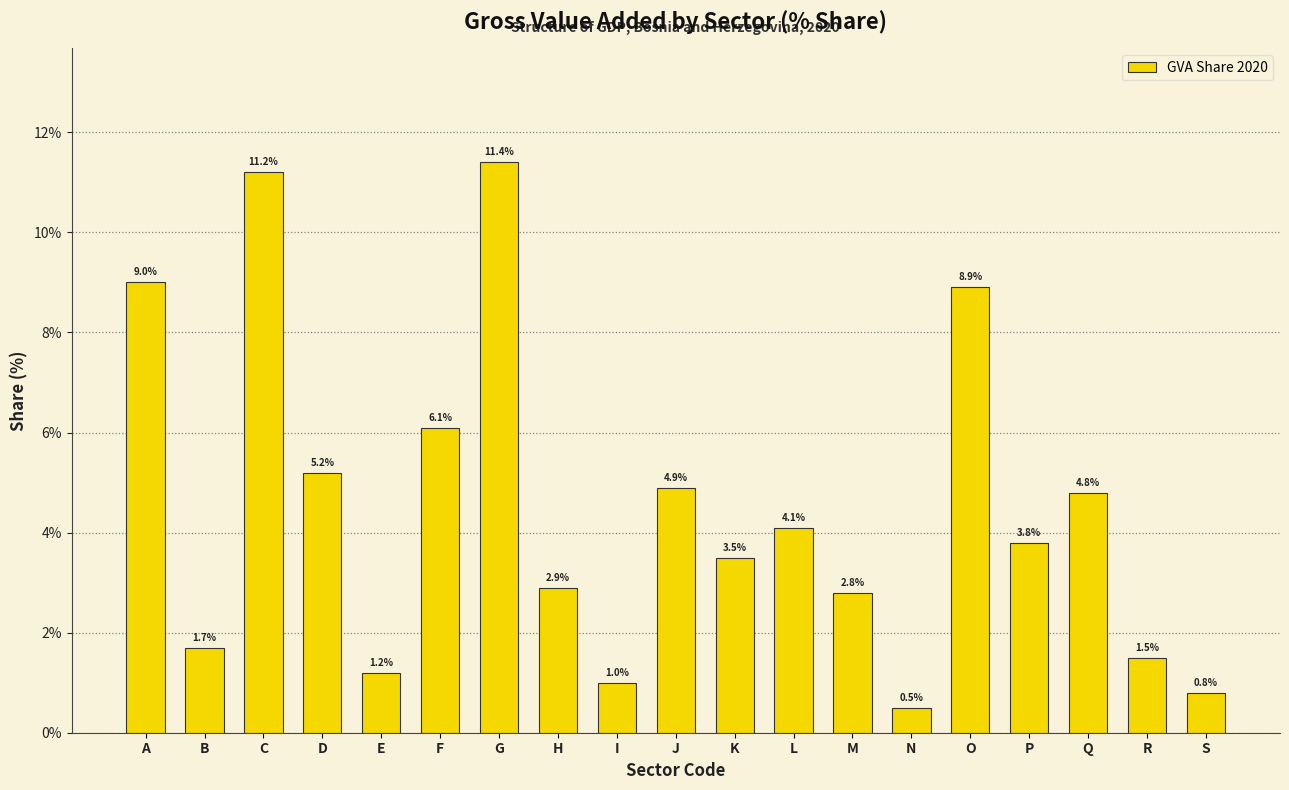

Reading right to left, list all the values displayed in this chart.

S=0.8	R=1.5	Q=4.8	P=3.8	O=8.9	N=0.5	M=2.8	L=4.1	K=3.5	J=4.9	I=1.0	H=2.9	G=11.4	F=6.1	E=1.2	D=5.2	C=11.2	B=1.7	A=9.0